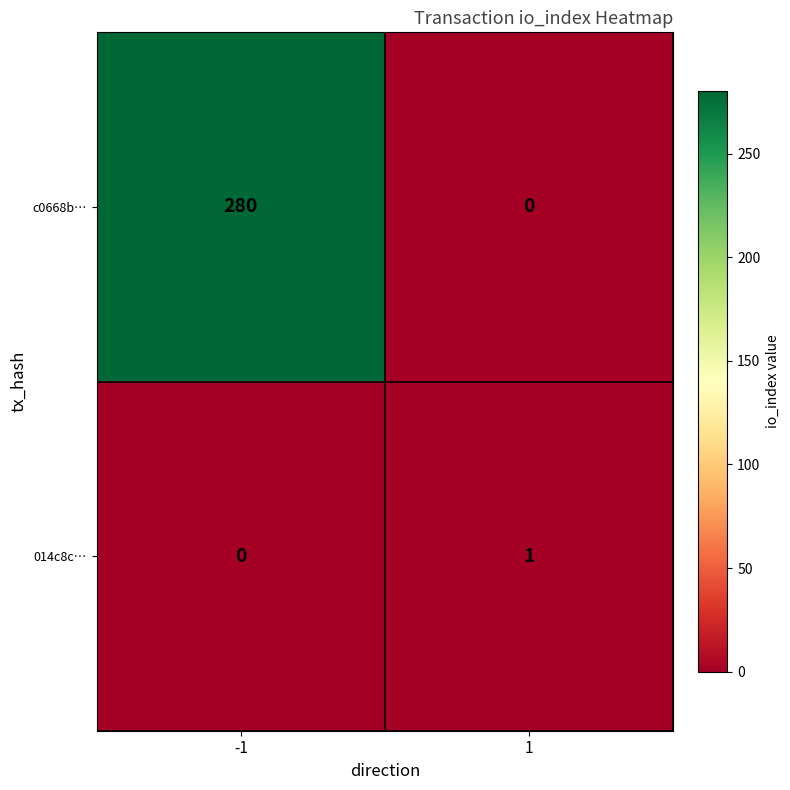

What is the sum of the c0668b… values at -1 and 1?

280